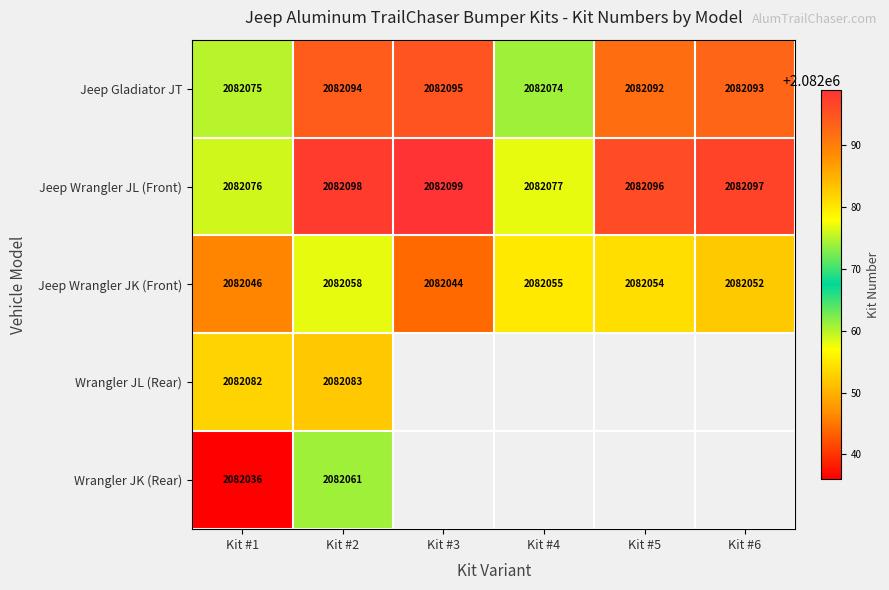

The value of Jeep Wrangler JK (Front) at Kit #6 is 2082052. True or false?

True